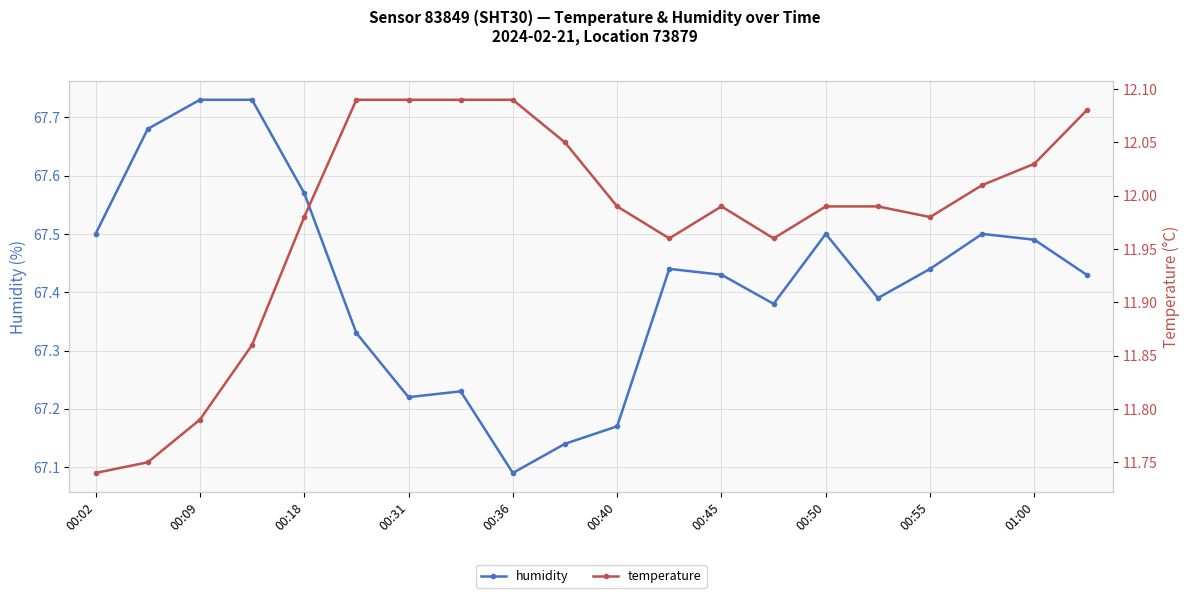

At how many categories does at least one series exceed 12?

20